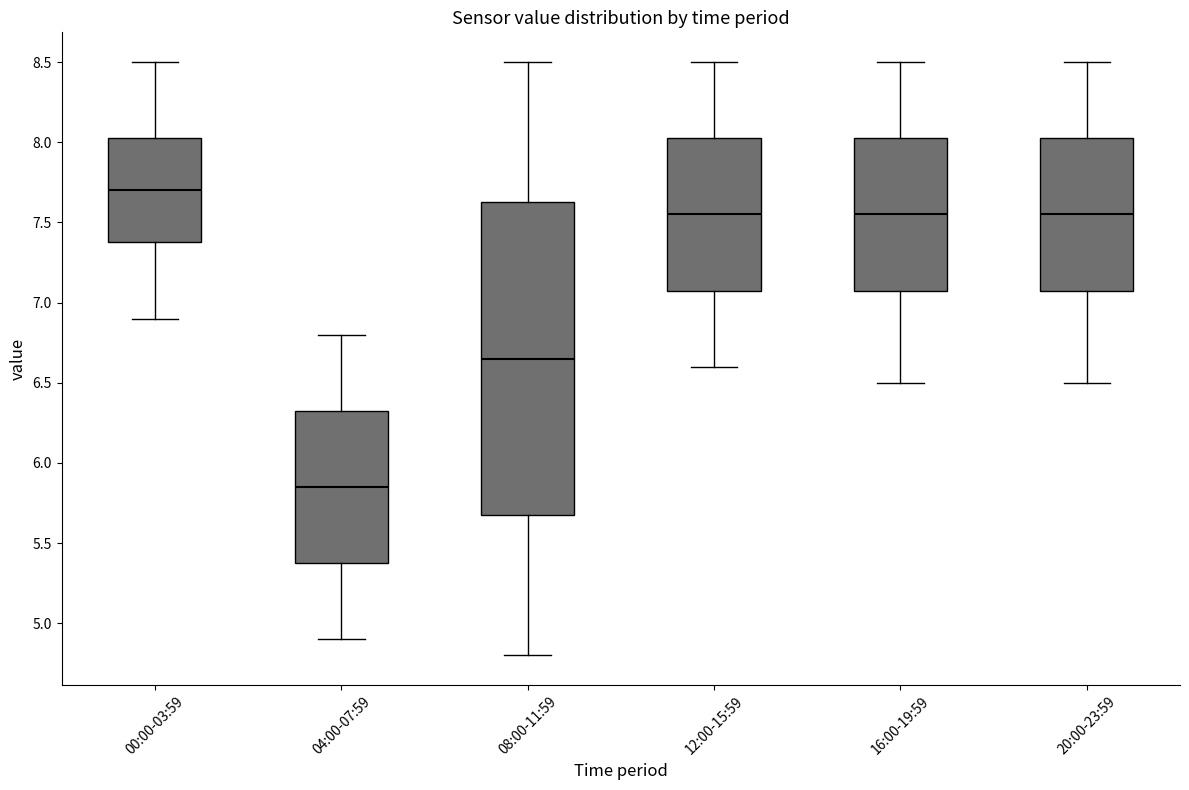

Reading left to right, read every box against the y-axis: the position of its median line, the range the box covers, and the ends of its whiskers. The values are not printed on the chart, so give them approximately, as read against the axis.

00:00-03:59: median 7.70, box 7.40 to 8.05, whiskers 6.90 to 8.50
04:00-07:59: median 5.85, box 5.40 to 6.35, whiskers 4.90 to 6.80
08:00-11:59: median 6.65, box 5.70 to 7.65, whiskers 4.80 to 8.50
12:00-15:59: median 7.55, box 7.10 to 8.05, whiskers 6.60 to 8.50
16:00-19:59: median 7.55, box 7.10 to 8.05, whiskers 6.50 to 8.50
20:00-23:59: median 7.55, box 7.10 to 8.05, whiskers 6.50 to 8.50